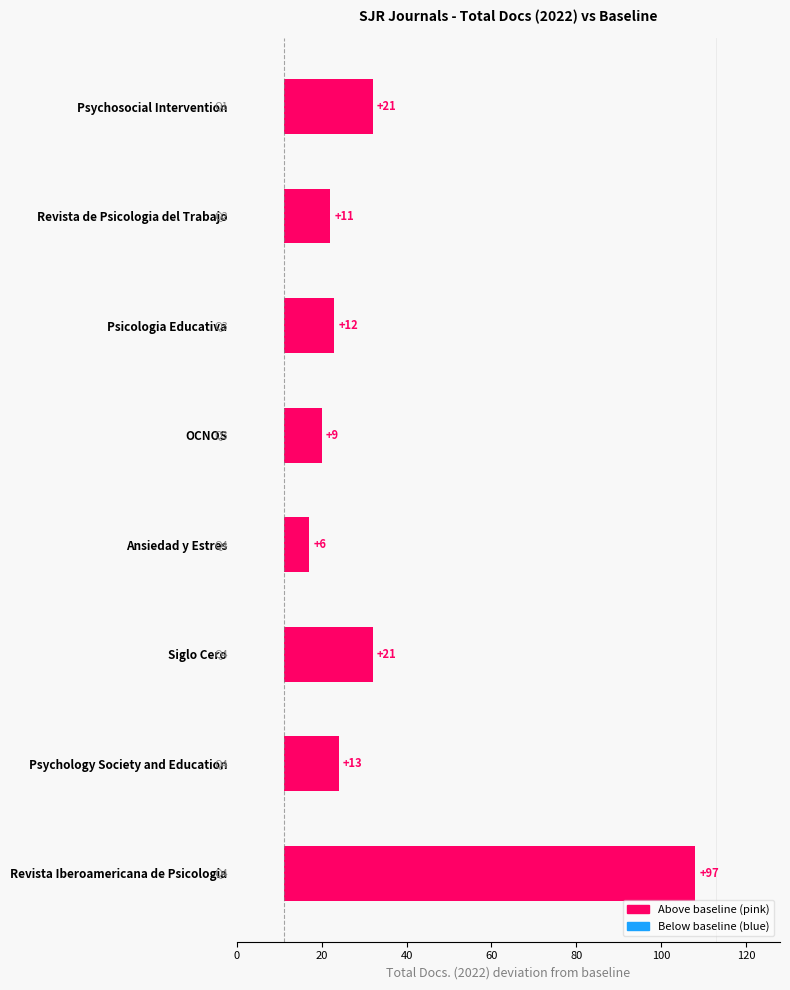

Which has a higher value, Ansiedad y Estres or Siglo Cero?

Siglo Cero